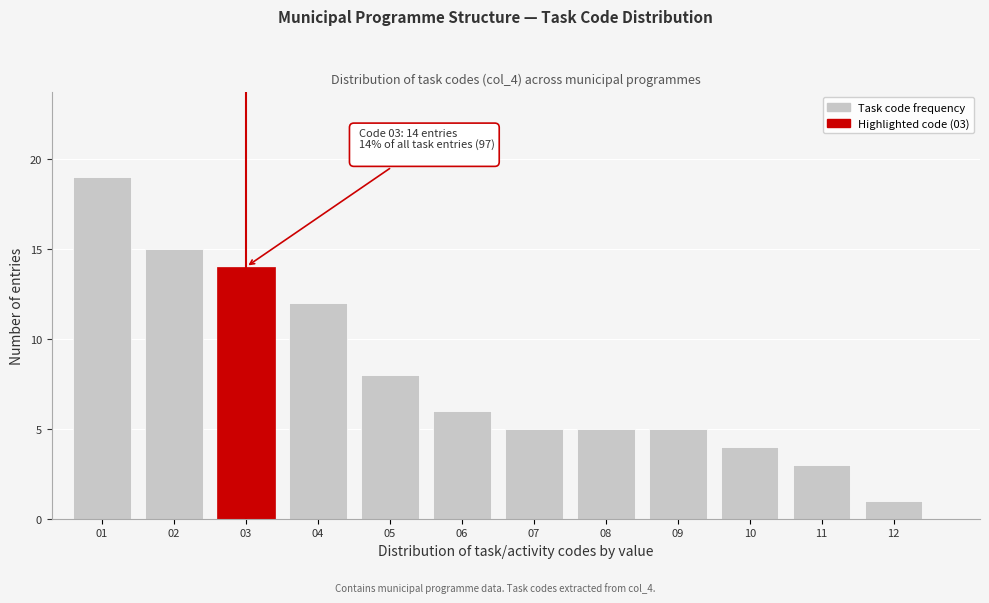

Reading left to right, what are all the values shown in this chart?

19	15	14	12	8	6	5	5	5	4	3	1